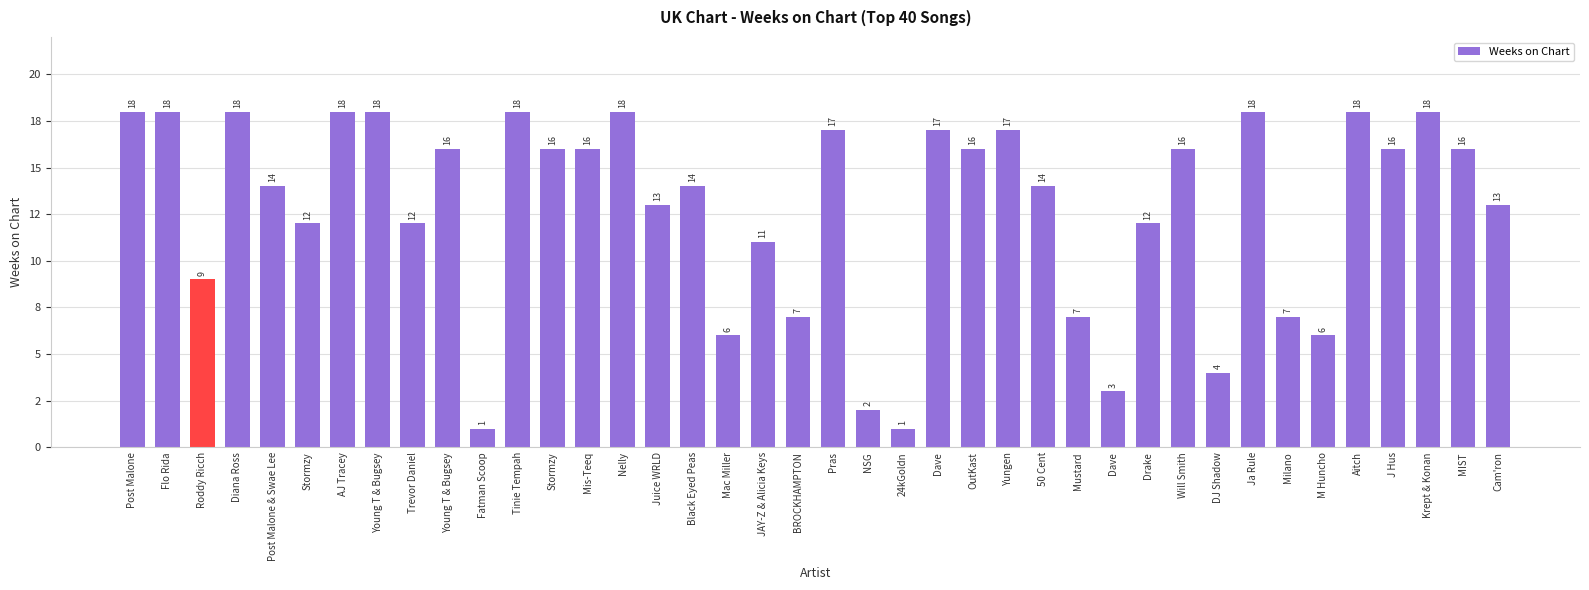

What is the difference between the maximum and minimum values?

17